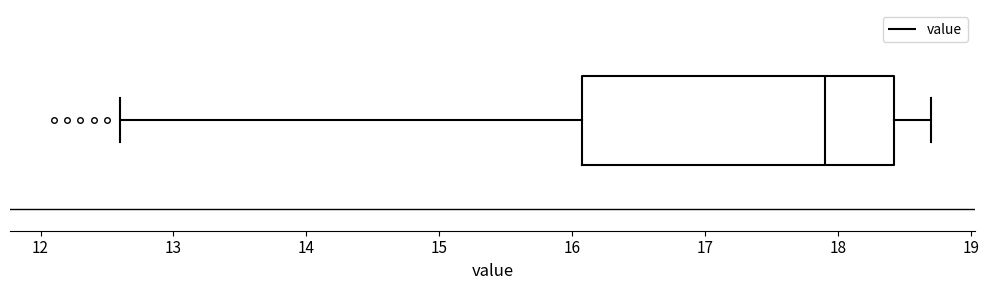

Where is the right edge of the box on the x-axis? The values are not printed on the chart, so give them approximately, as read against the axis.

18.4